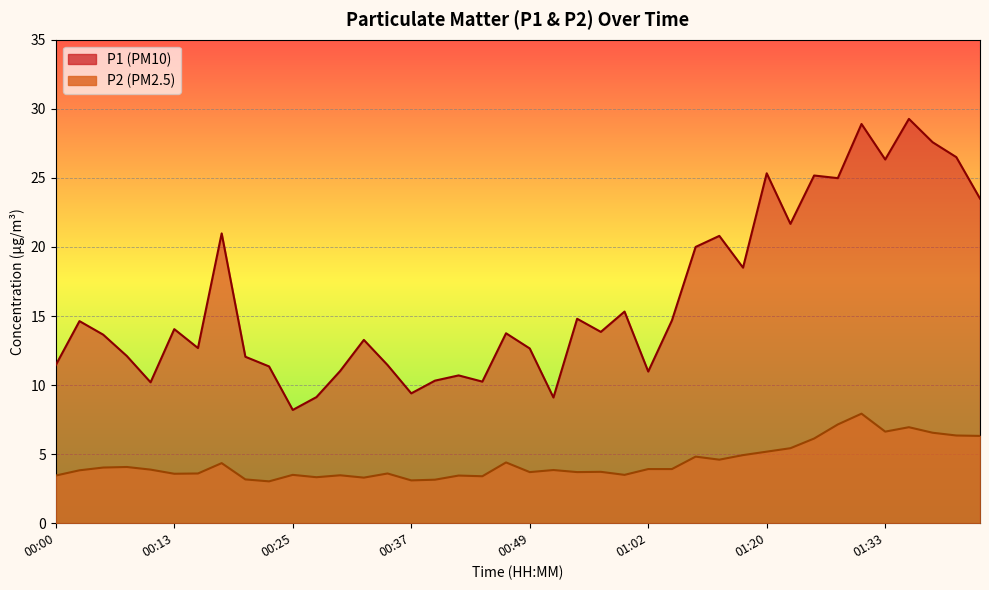

What is the difference between the highest and lowest values at 01:40?

20.1